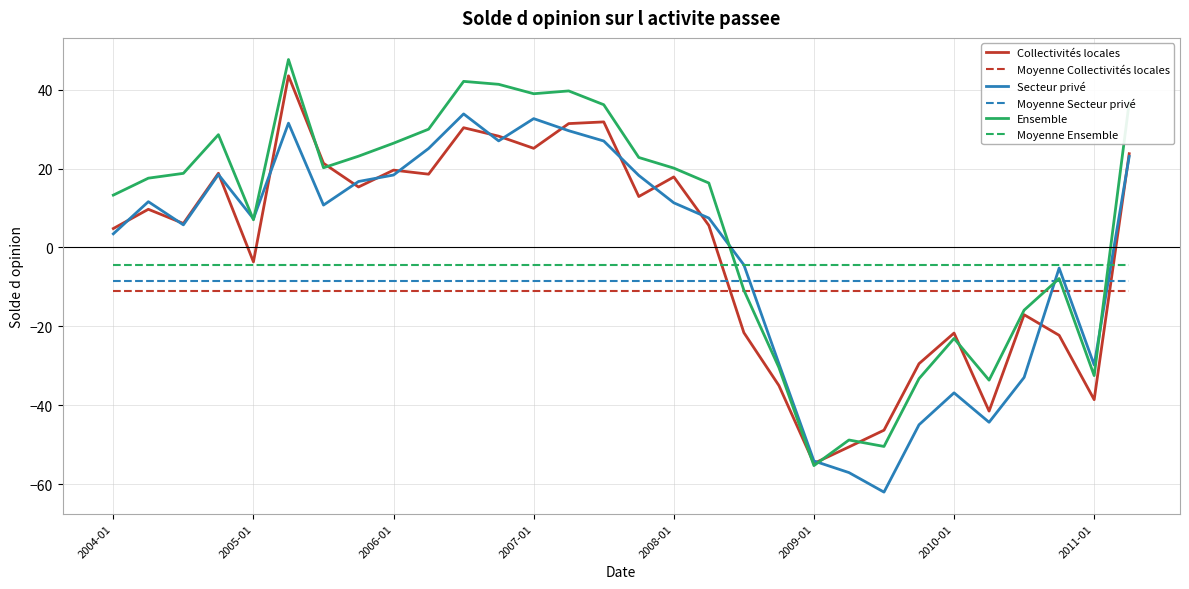

True or false: Moyenne Secteur privé and Ensemble intersect in this chart.

True